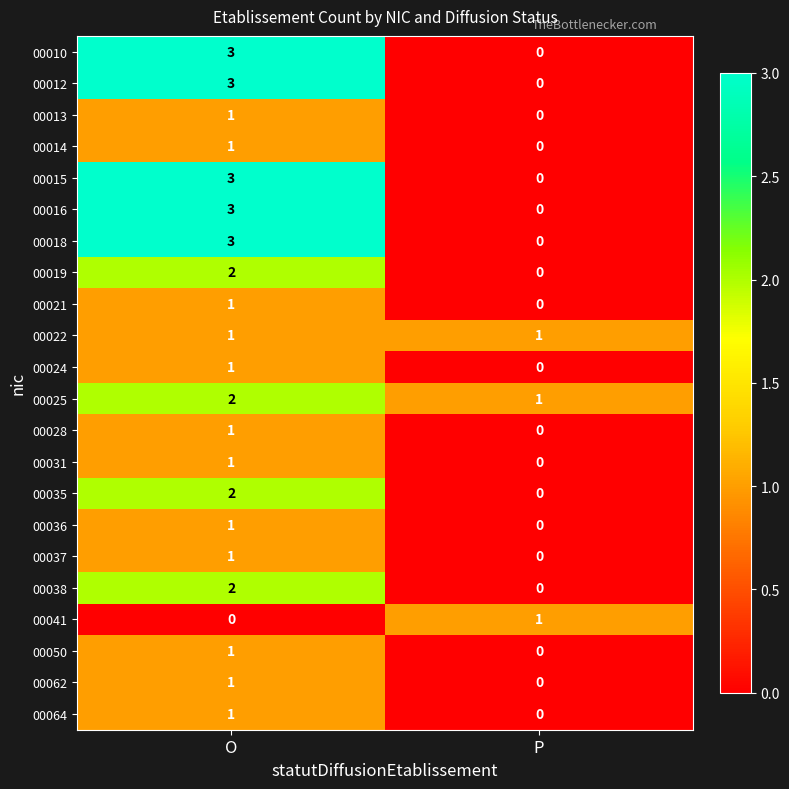

Is it true that 00024 equals 1 at O?

True